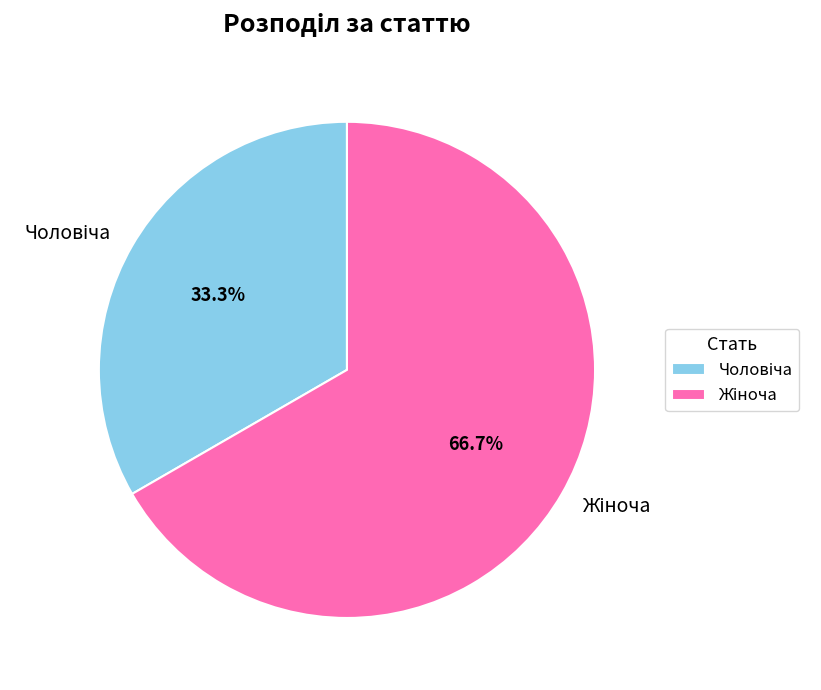

How many segments does this pie chart have?

2